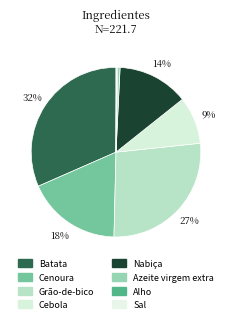

Which category has the smallest portion of the pie?

Sal